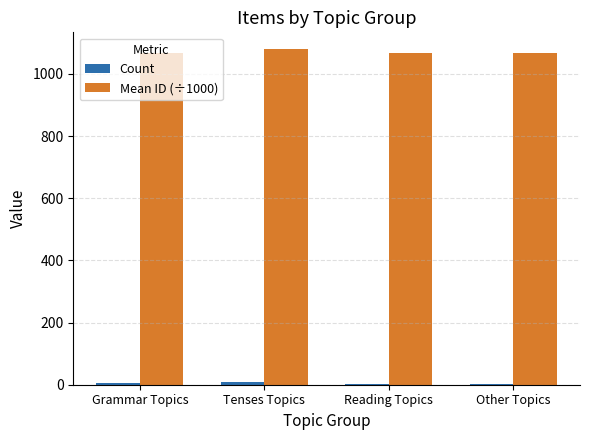

What is the maximum value shown in the chart?

1080